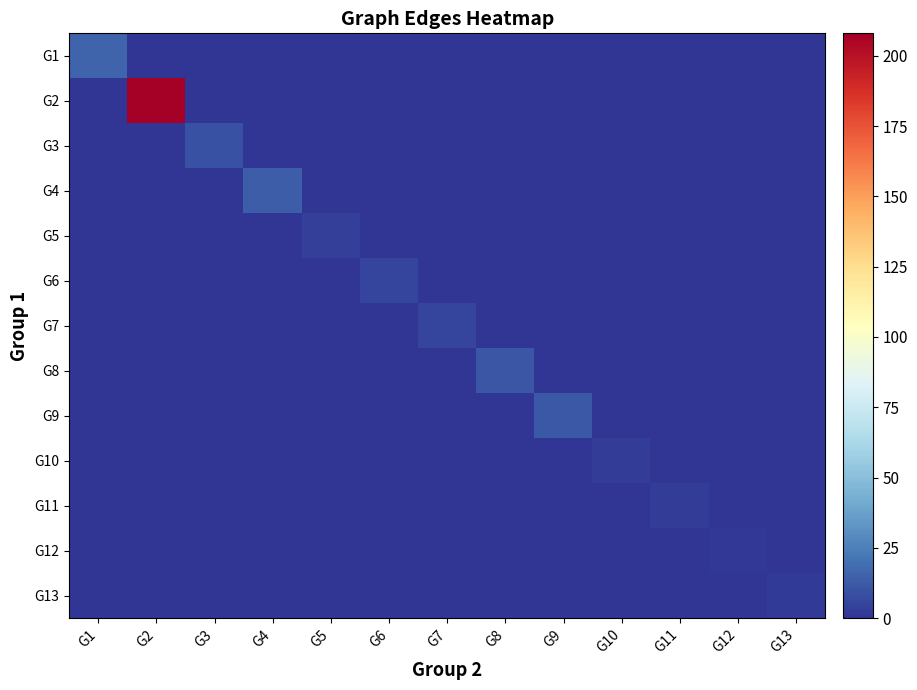

Reading left to right, what are all the values shown in this chart?

G1: G1=16	G2=0	G3=0	G4=0	G5=0	G6=0	G7=0	G8=0	G9=0	G10=0	G11=0	G12=0	G13=0
G2: G1=0	G2=208	G3=0	G4=0	G5=0	G6=0	G7=0	G8=0	G9=0	G10=0	G11=0	G12=0	G13=0
G3: G1=0	G2=0	G3=9	G4=0	G5=0	G6=0	G7=0	G8=0	G9=0	G10=0	G11=0	G12=0	G13=0
G4: G1=0	G2=0	G3=0	G4=13	G5=0	G6=0	G7=0	G8=0	G9=0	G10=0	G11=0	G12=0	G13=0
G5: G1=0	G2=0	G3=0	G4=0	G5=4	G6=0	G7=0	G8=0	G9=0	G10=0	G11=0	G12=0	G13=0
G6: G1=0	G2=0	G3=0	G4=0	G5=0	G6=5	G7=0	G8=0	G9=0	G10=0	G11=0	G12=0	G13=0
G7: G1=0	G2=0	G3=0	G4=0	G5=0	G6=0	G7=5	G8=0	G9=0	G10=0	G11=0	G12=0	G13=0
G8: G1=0	G2=0	G3=0	G4=0	G5=0	G6=0	G7=0	G8=11	G9=0	G10=0	G11=0	G12=0	G13=0
G9: G1=0	G2=0	G3=0	G4=0	G5=0	G6=0	G7=0	G8=0	G9=12	G10=0	G11=0	G12=0	G13=0
G10: G1=0	G2=0	G3=0	G4=0	G5=0	G6=0	G7=0	G8=0	G9=0	G10=3	G11=0	G12=0	G13=0
G11: G1=0	G2=0	G3=0	G4=0	G5=0	G6=0	G7=0	G8=0	G9=0	G10=0	G11=3	G12=0	G13=0
G12: G1=0	G2=0	G3=0	G4=0	G5=0	G6=0	G7=0	G8=0	G9=0	G10=0	G11=0	G12=1	G13=0
G13: G1=0	G2=0	G3=0	G4=0	G5=0	G6=0	G7=0	G8=0	G9=0	G10=0	G11=0	G12=0	G13=2